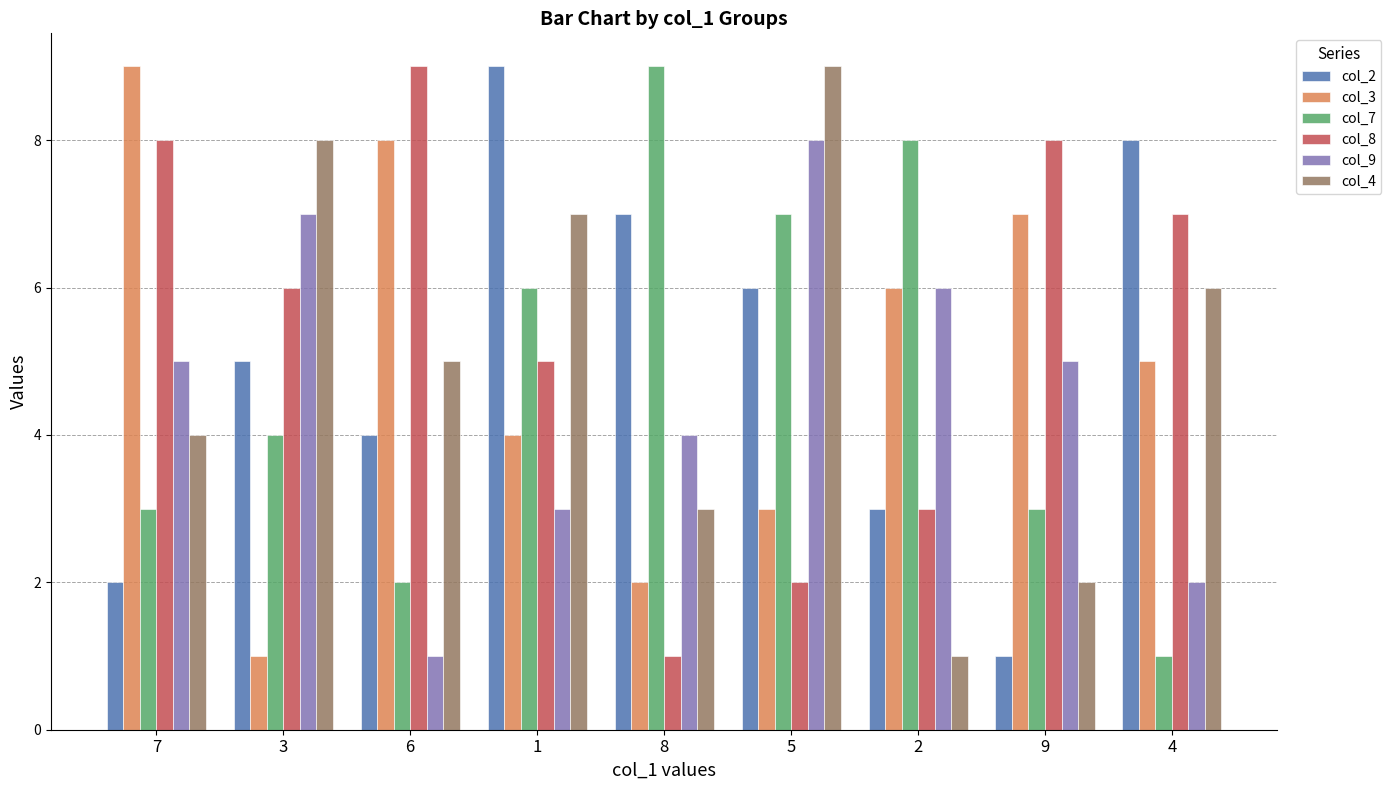

What is the label of the 5th bar from the left?

8